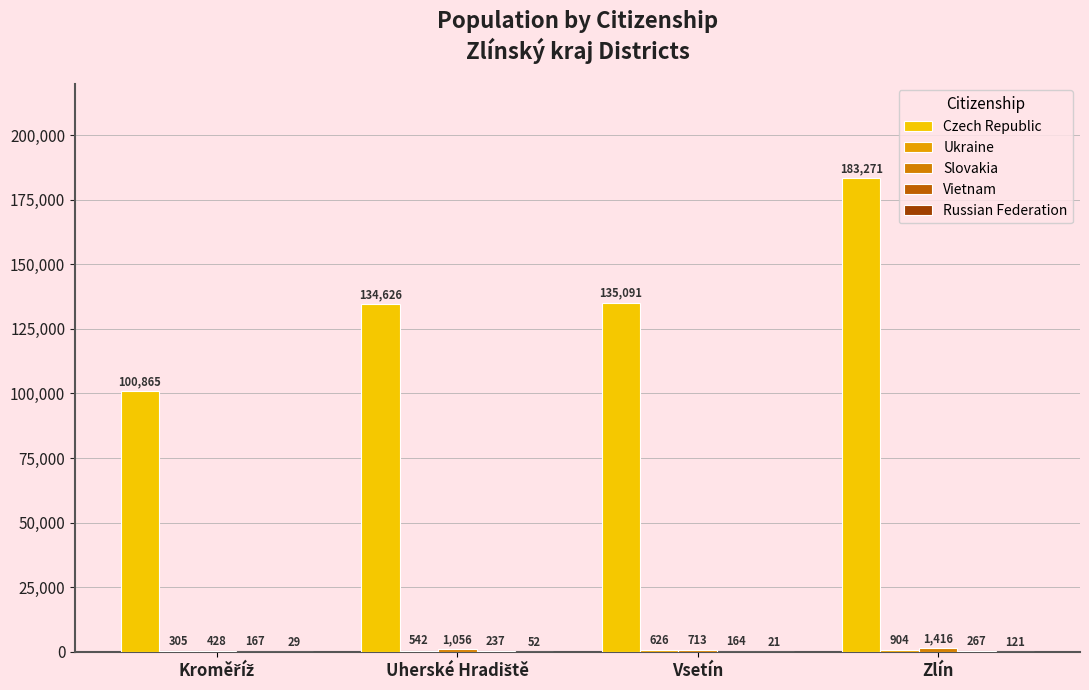

Is the value of Ukraine at Uherské Hradiště greater than the value of Vietnam at Uherské Hradiště?

Yes